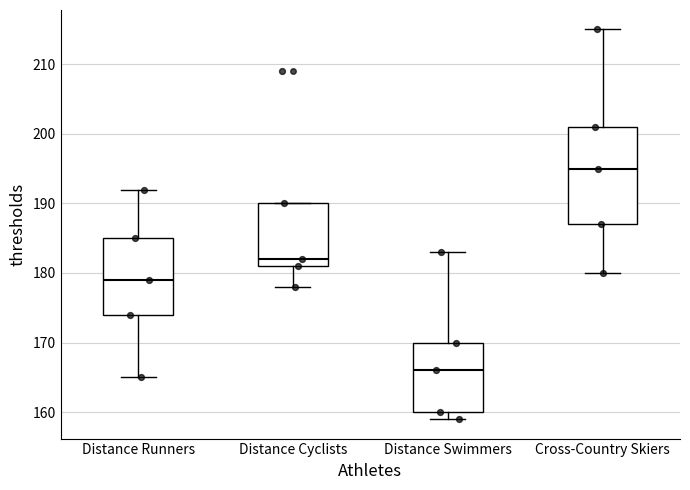

Which box has the highest median line?

Cross-Country Skiers